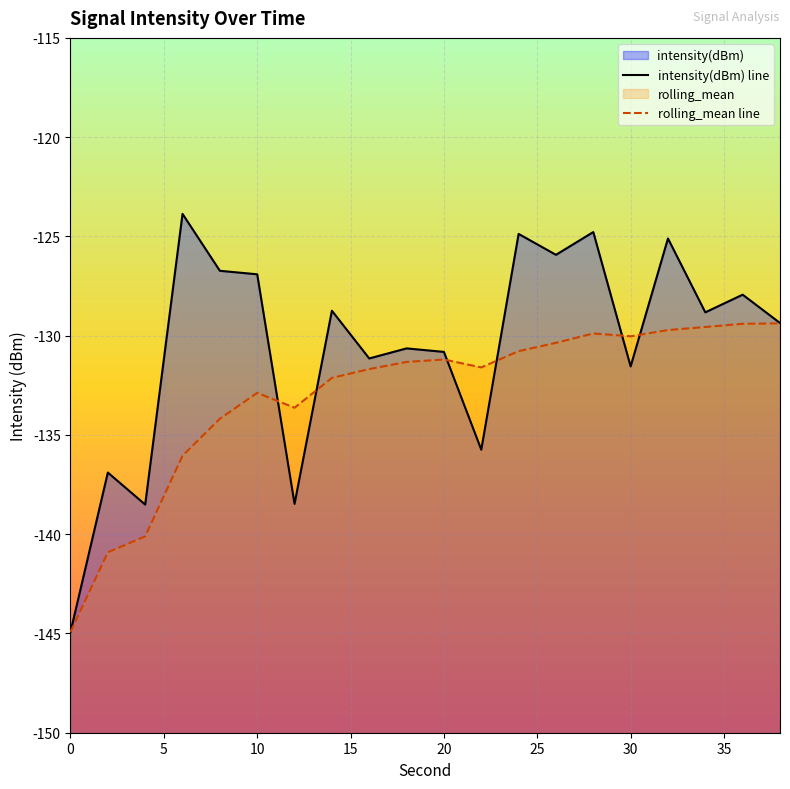

True or false: rolling_mean has a value of -129.9 at 28.

True